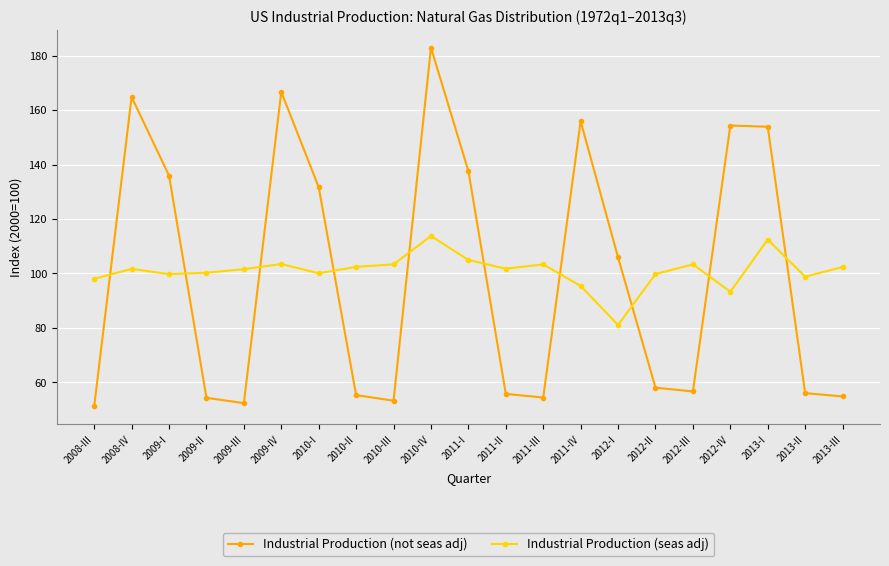

Rank the series by their maximum value, from highest to lowest.

Industrial Production (not seas adj), Industrial Production (seas adj)